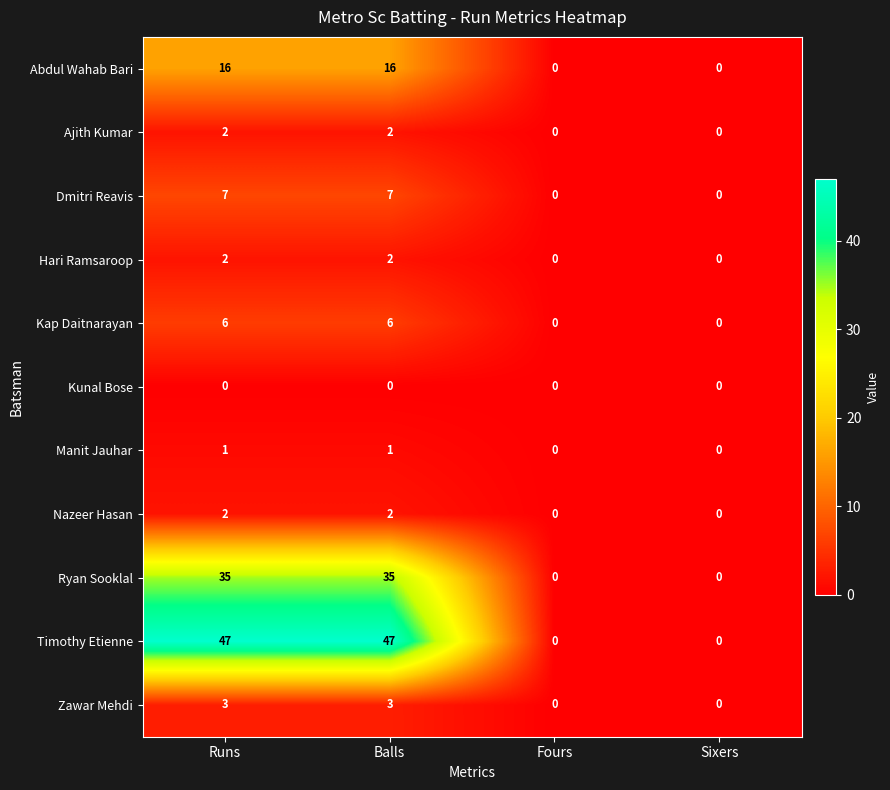

How many categories are shown in the chart?

4